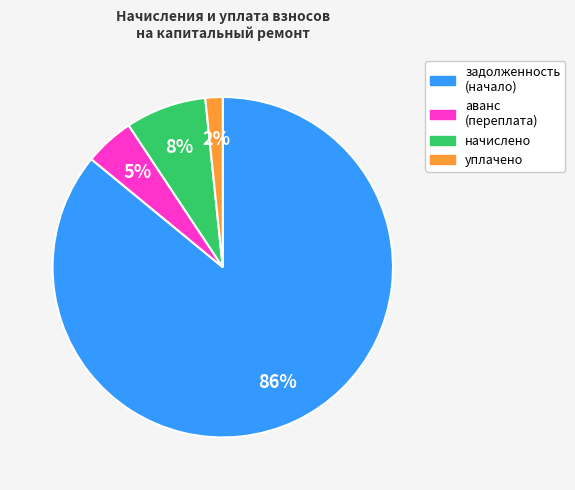

To the nearest percent, what is the average slice percentage?

25%